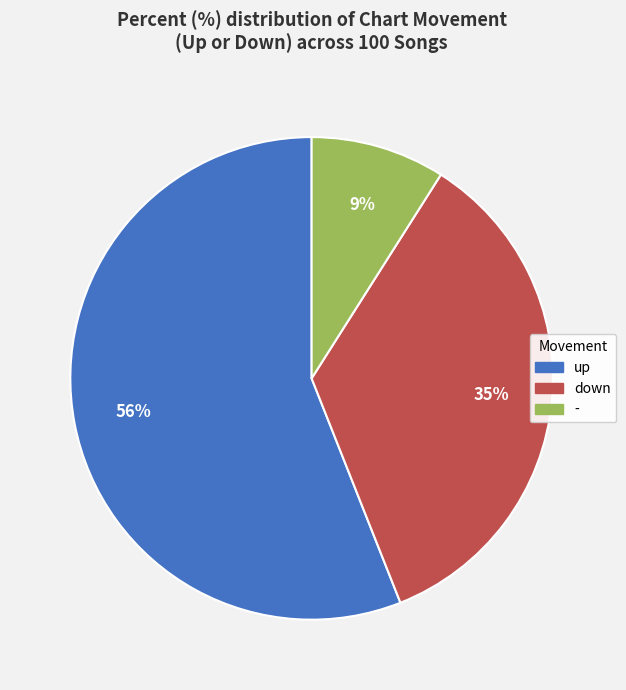

Combined, do down and up account for over 50%?

Yes